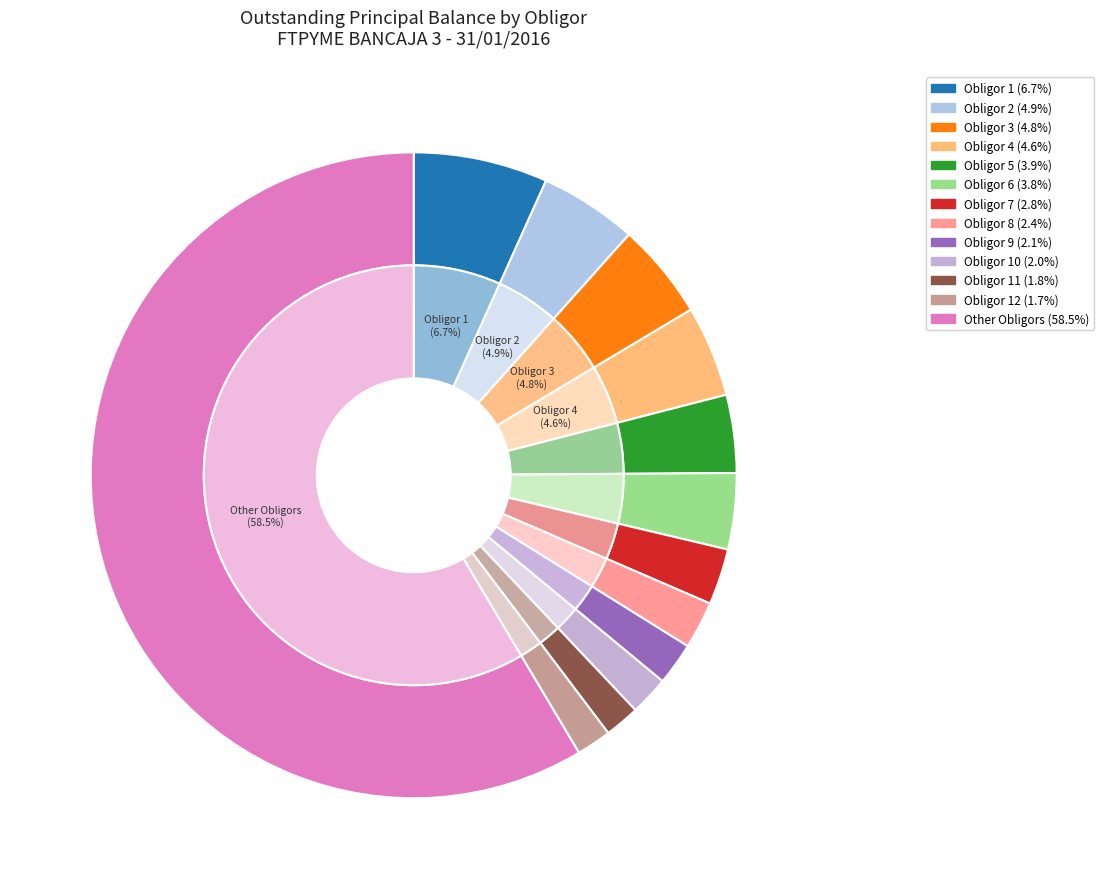

Between Deudor / Obligor 4 and Deudor / Obligor 10, which is larger?

Deudor / Obligor 4